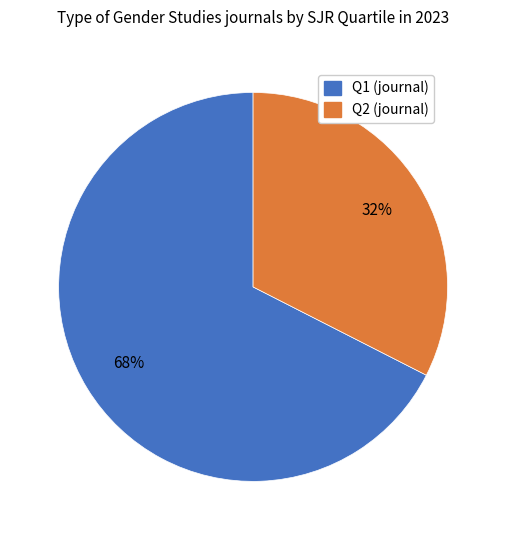

How many segments does this pie chart have?

2